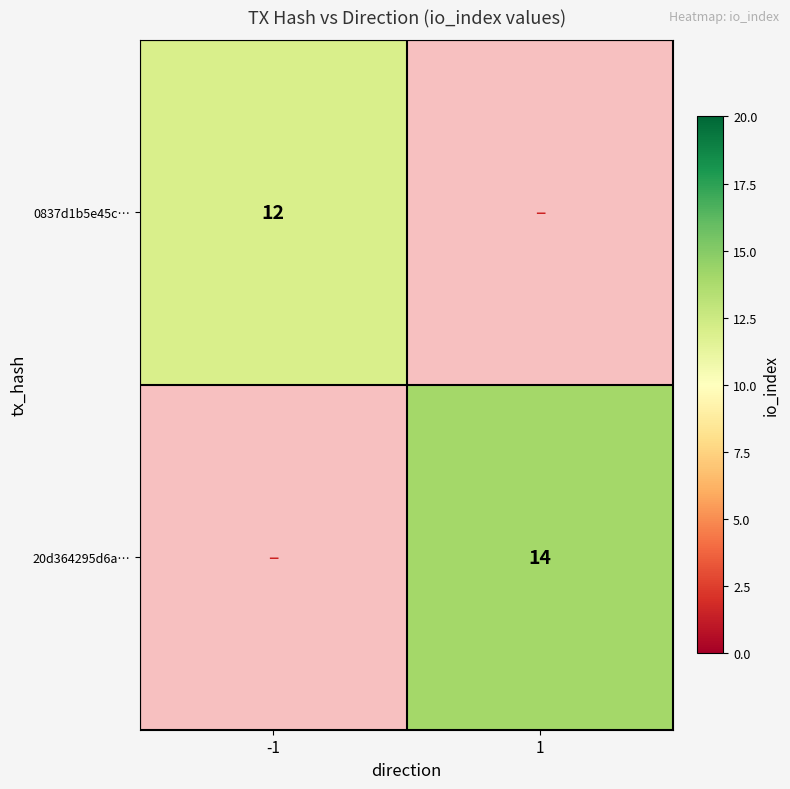

True or false: 20d364295d6a… has a value of 8 at 1.

False